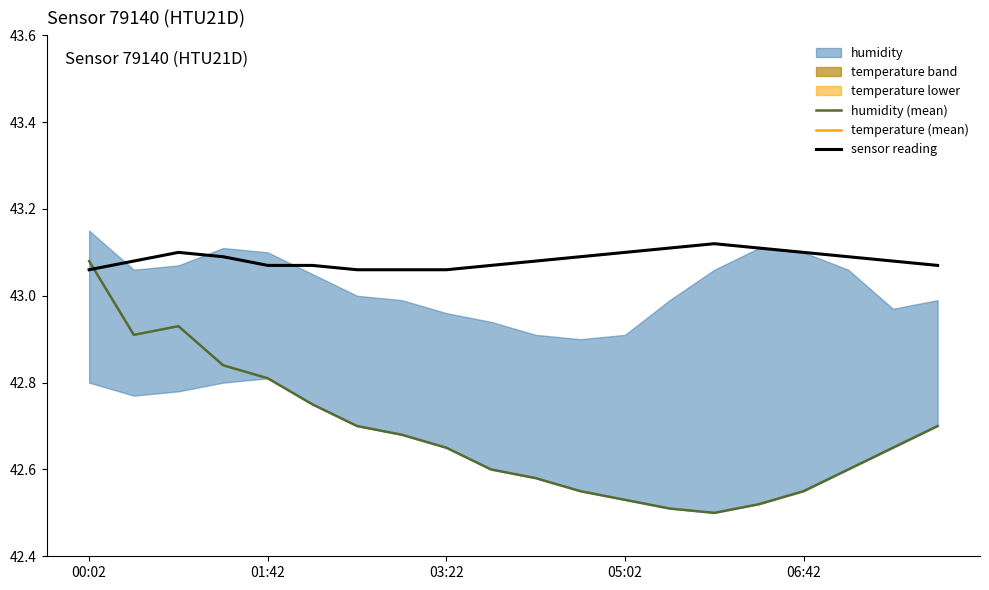

What is the sum of all temperature (mean) values?

96.3